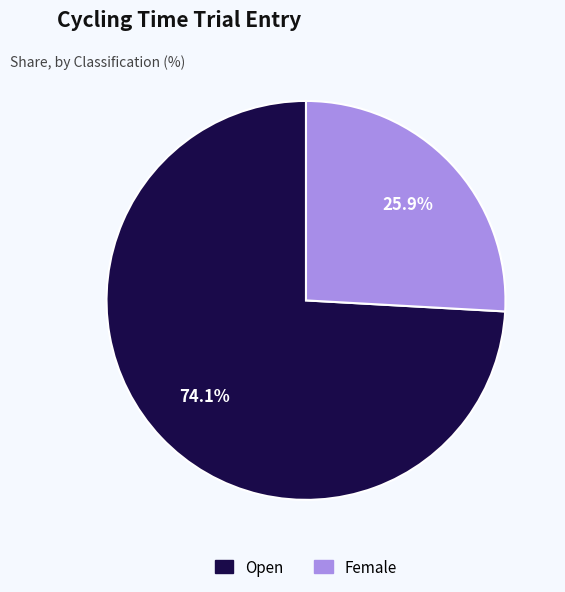

Which category has the biggest portion of the pie?

Open